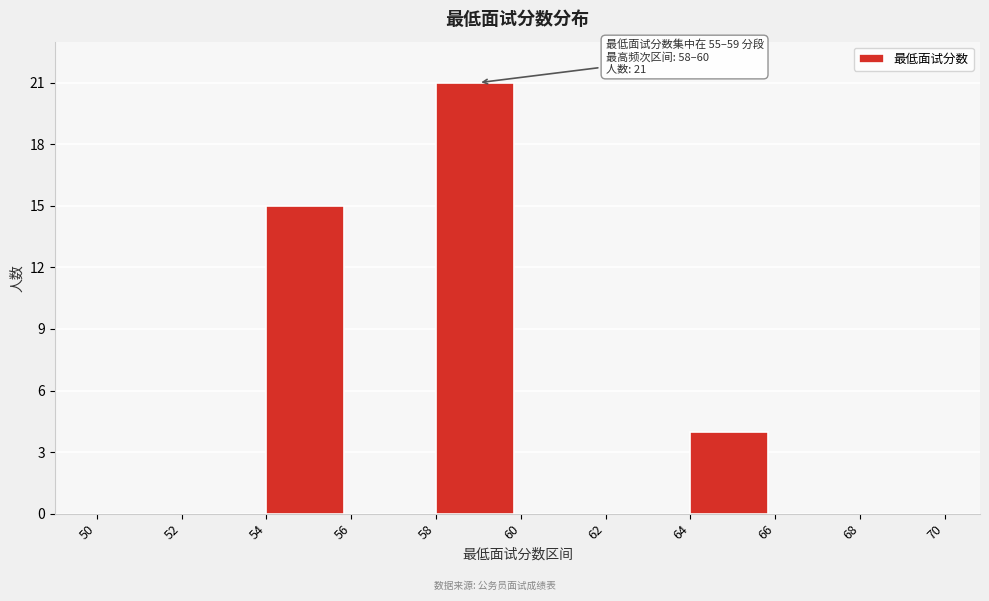

Over which range of the x-axis is the bar tallest?

58 to 60